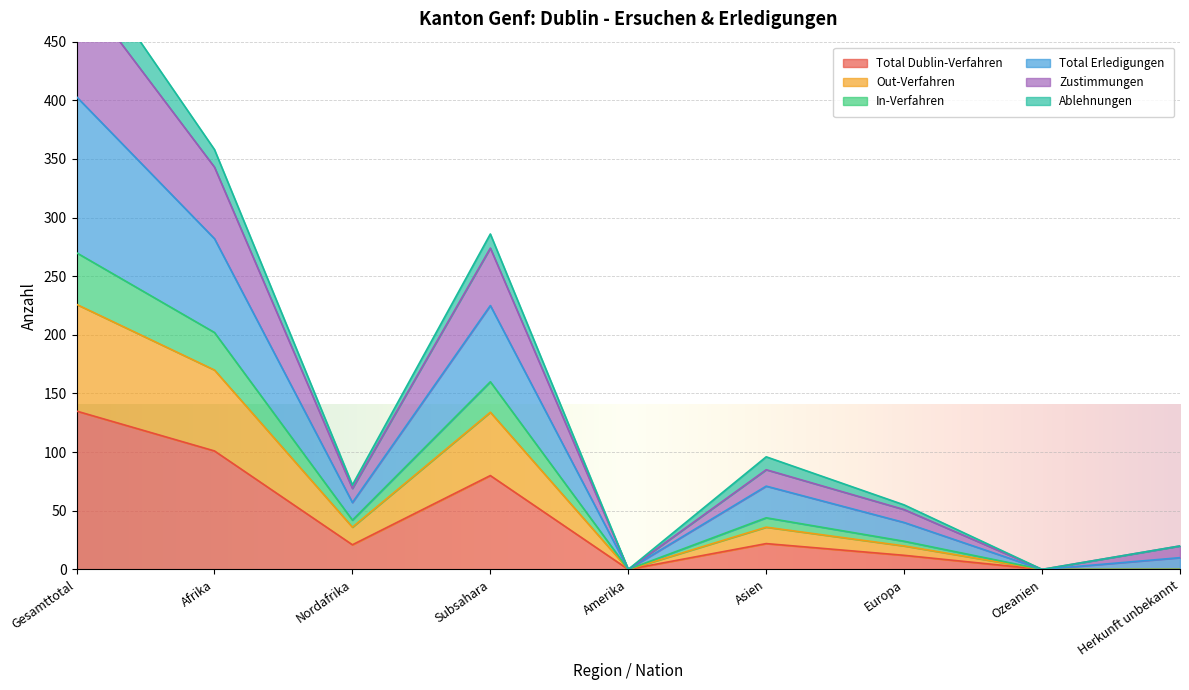

The value of Total Dublin-Verfahren at Gesamttotal is 236. True or false?

False